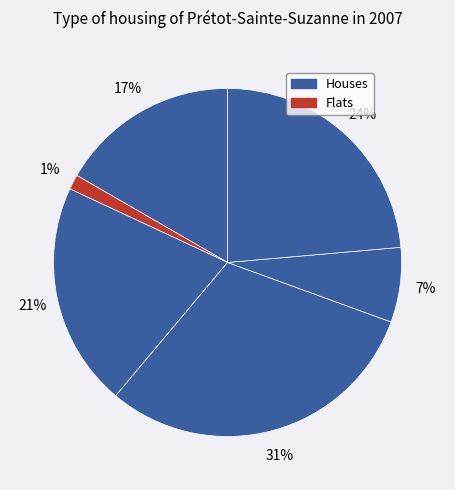

Count the number of slices in the pie.

6